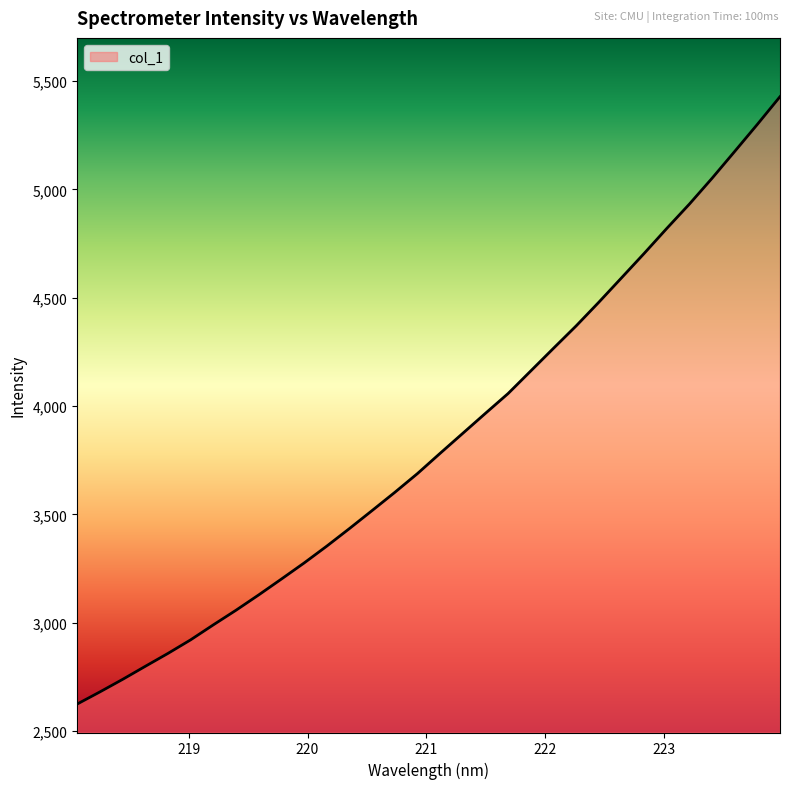

What is the minimum value shown in the chart?

2624.5